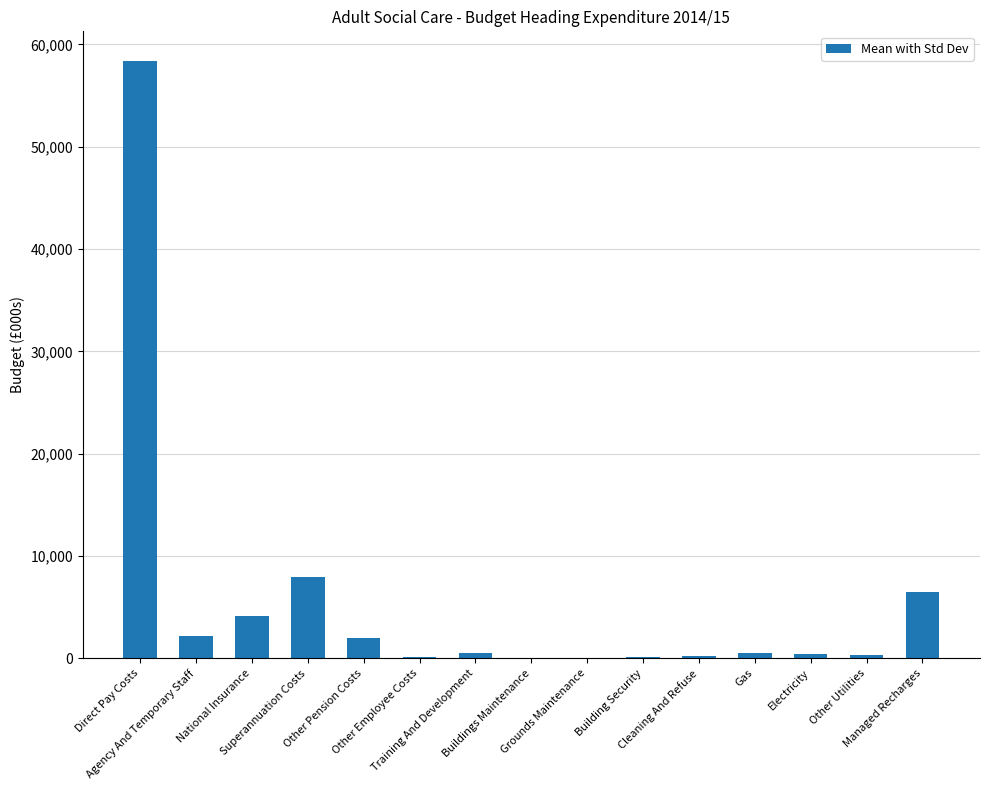

What is the sum of all values?

83584